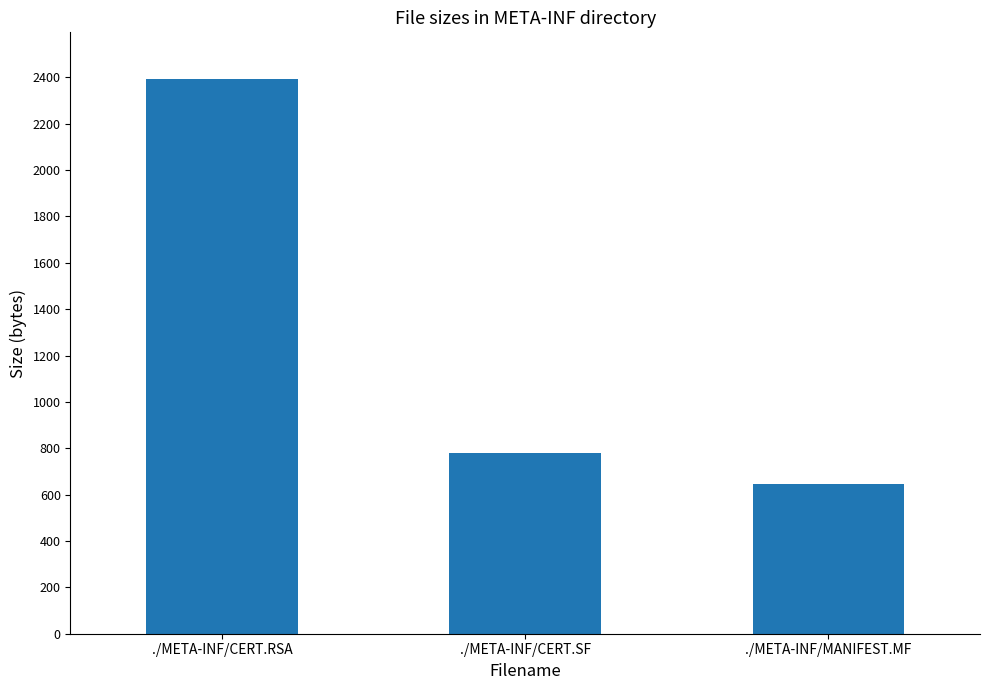

What is the average value?

1272